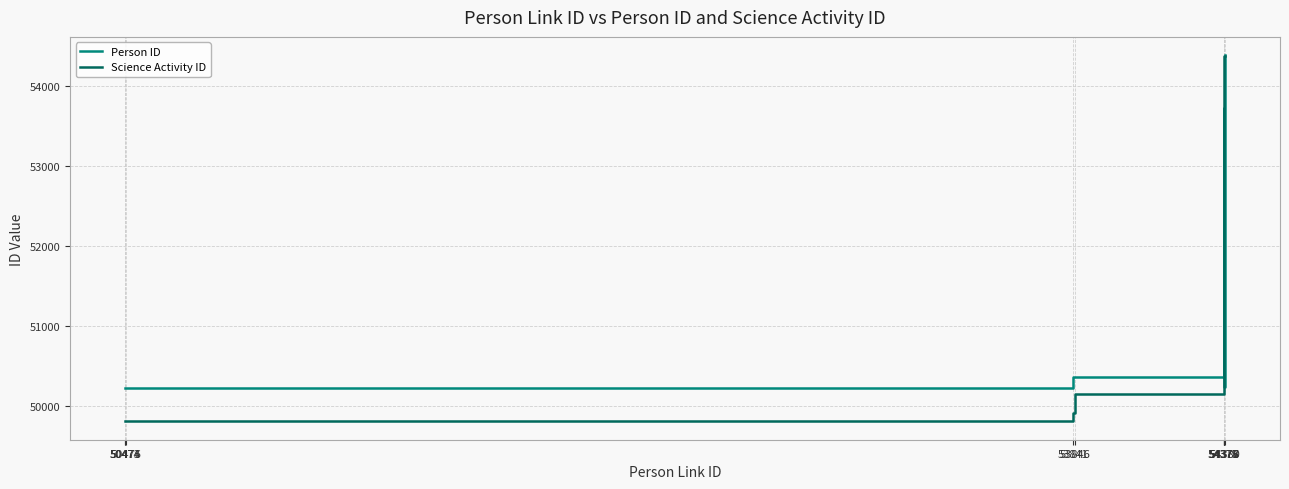

Is it true that Person ID equals 50227 at 50474?

True